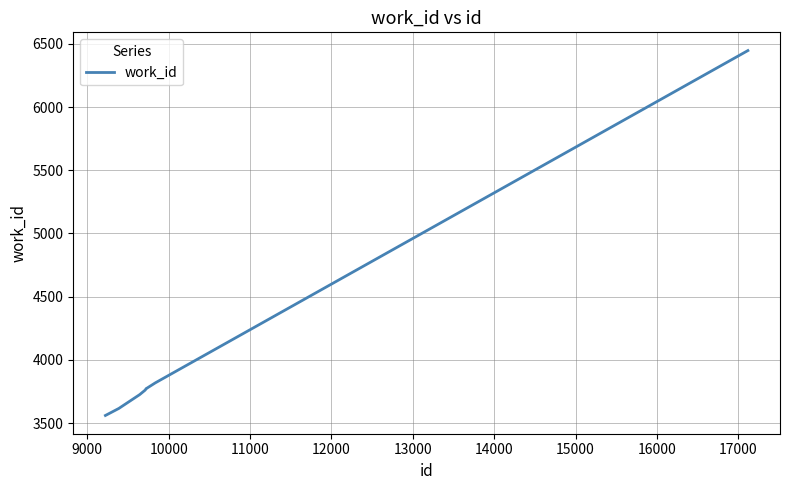

What is the difference between the maximum and minimum values?

2887